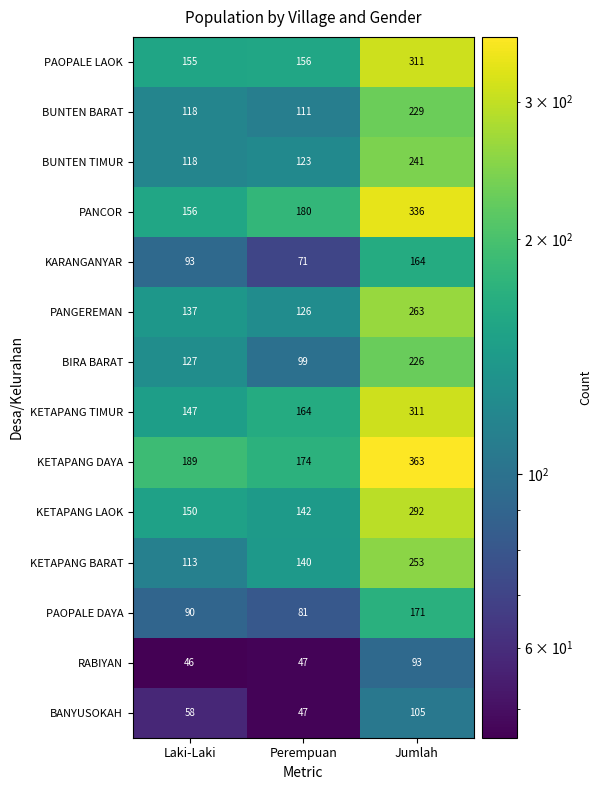

What is the average value of the RABIYAN series?

62